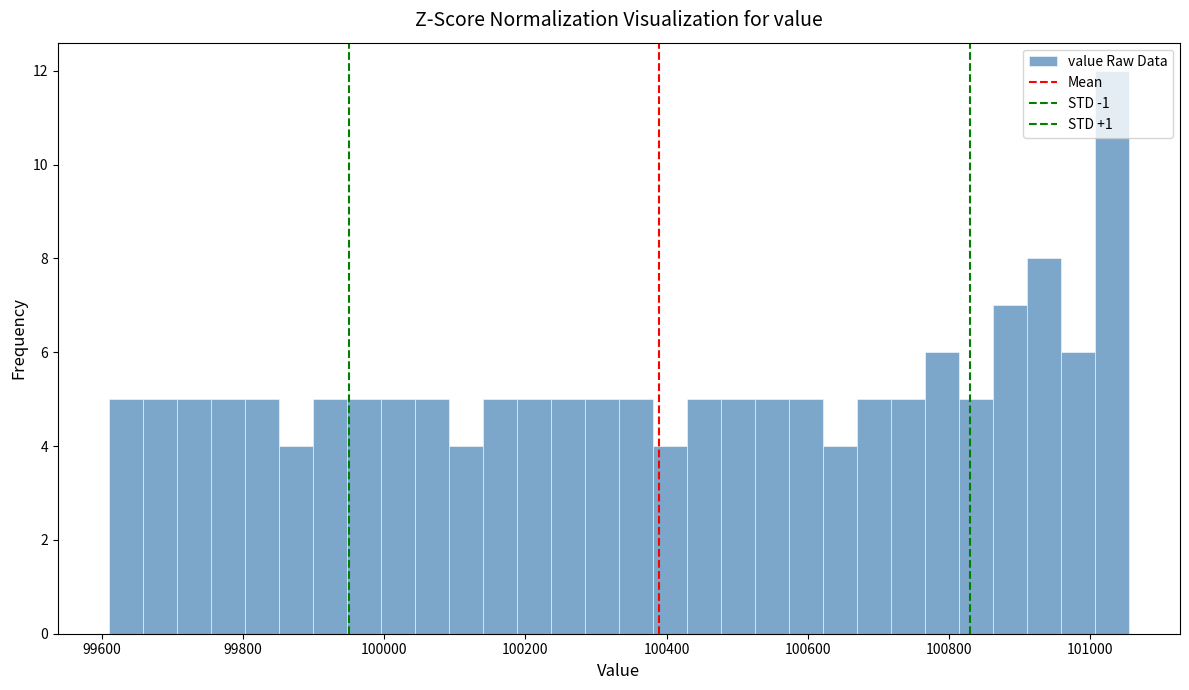

Read against the x-axis, roughly where is the centre of the tallest bar?

101040